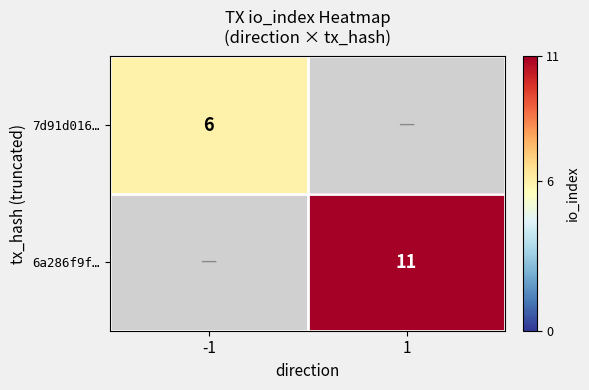

At which category is the sum across all series the highest?

1